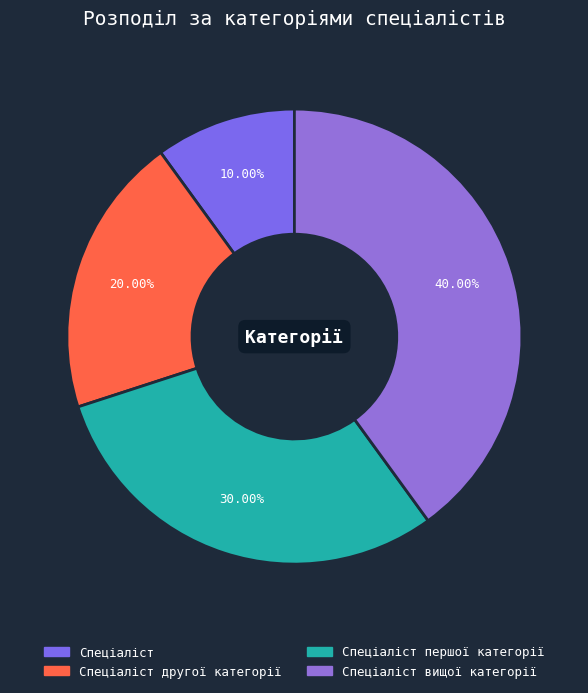

Is Спеціаліст першої категорії the majority of the pie?

No